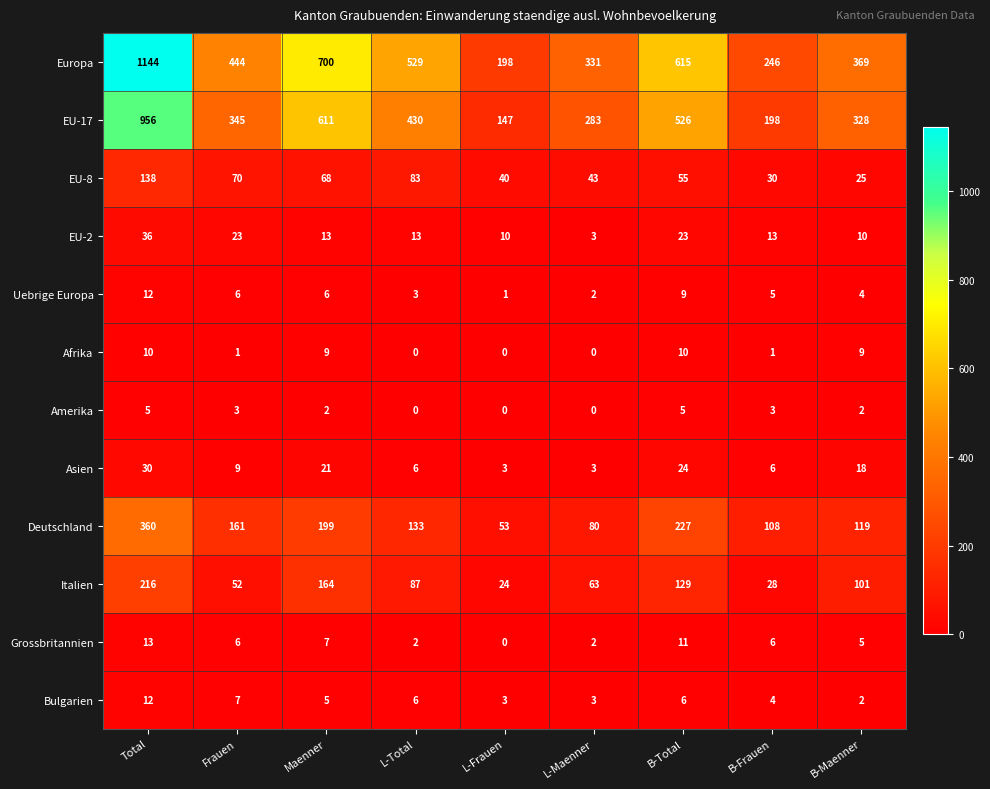

Is it true that EU-17 equals 283 at L-Maenner?

True